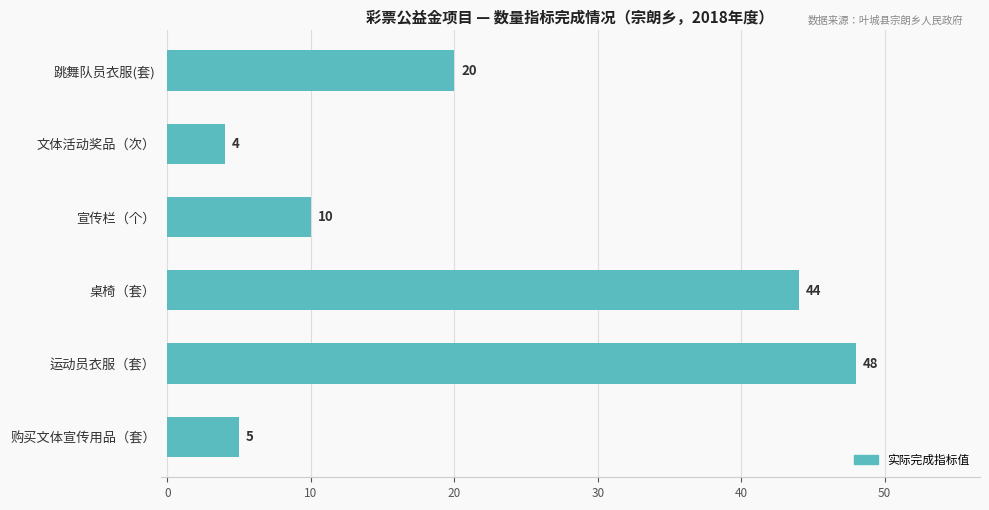

What is the maximum value shown in the chart?

48